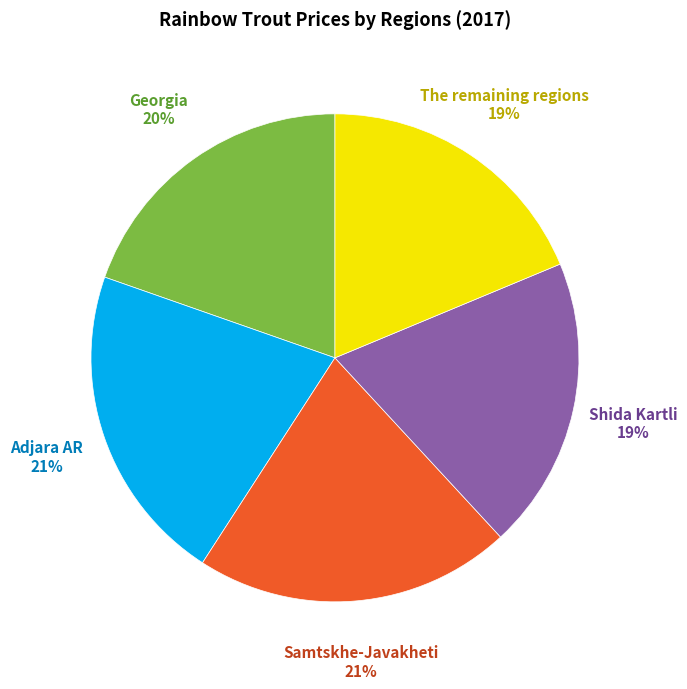

To the nearest percent, what is the average slice percentage?

20%